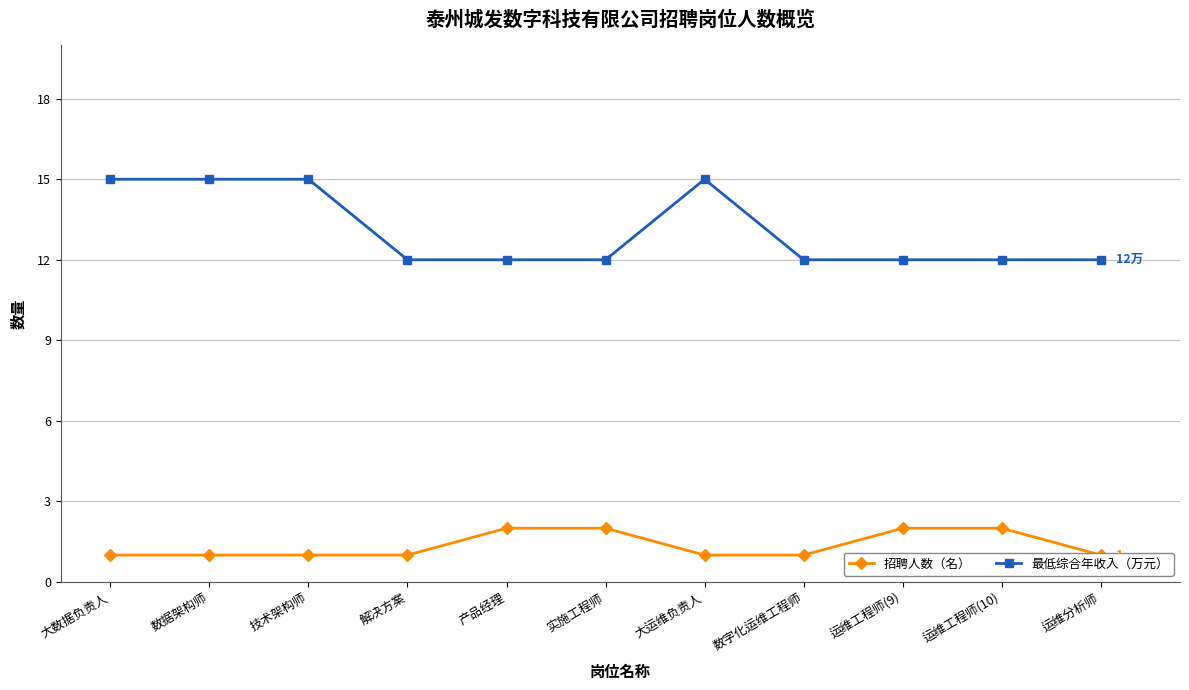

How many lines are shown in the chart?

2